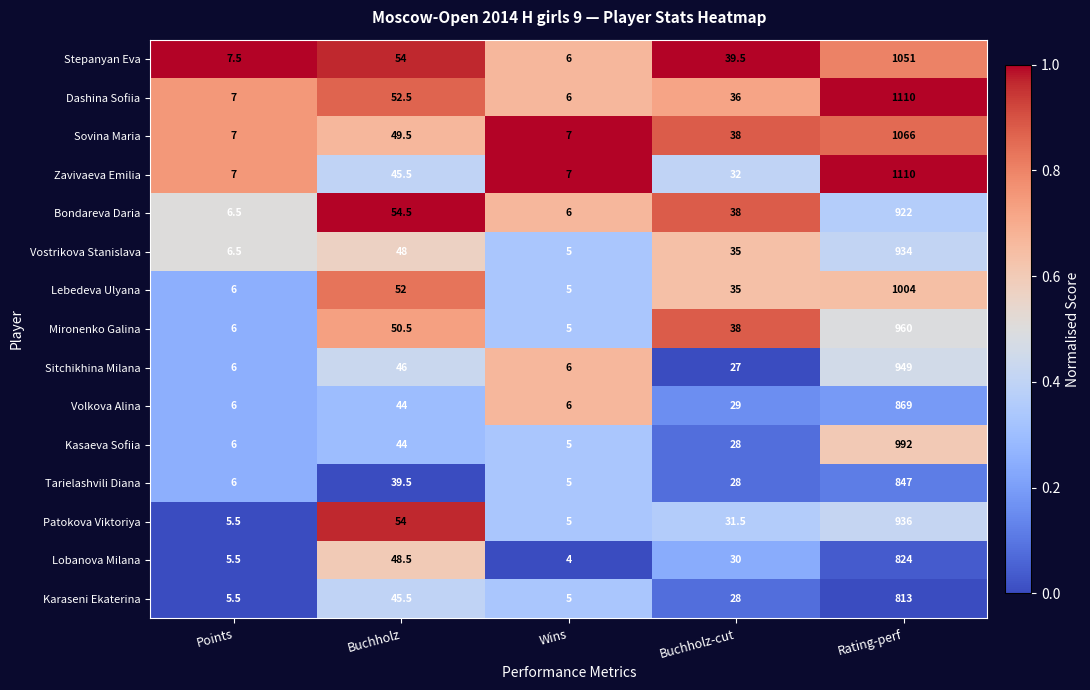

Which label corresponds to the smallest value in the chart?

Wins